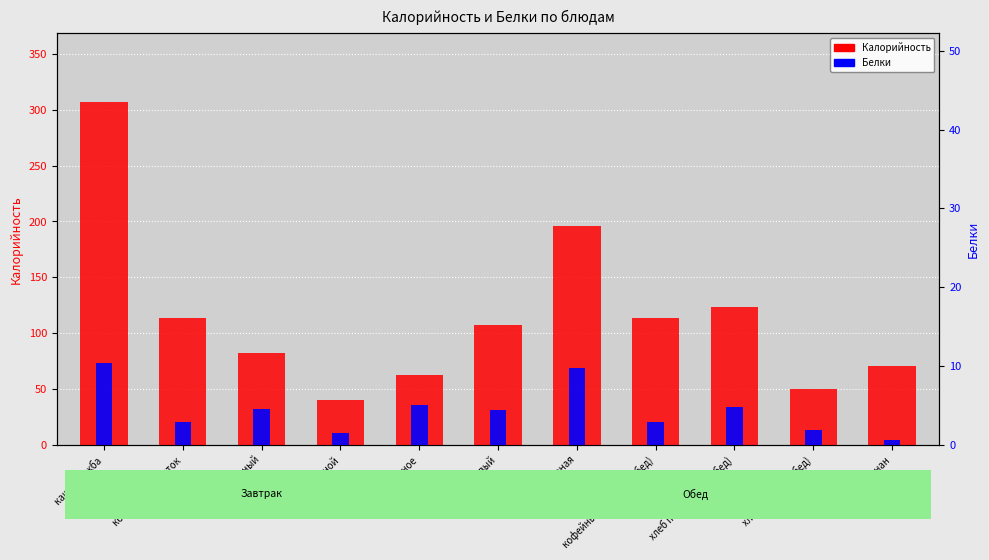

How many values in the Белки series are below 4?

5